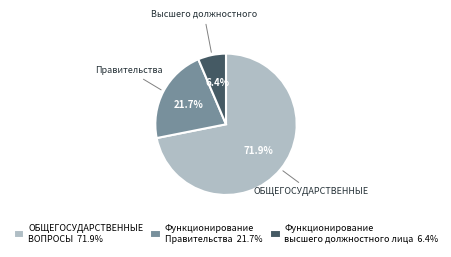

Which slice is the smallest?

Функционирование высшего должностного лица 6.4%